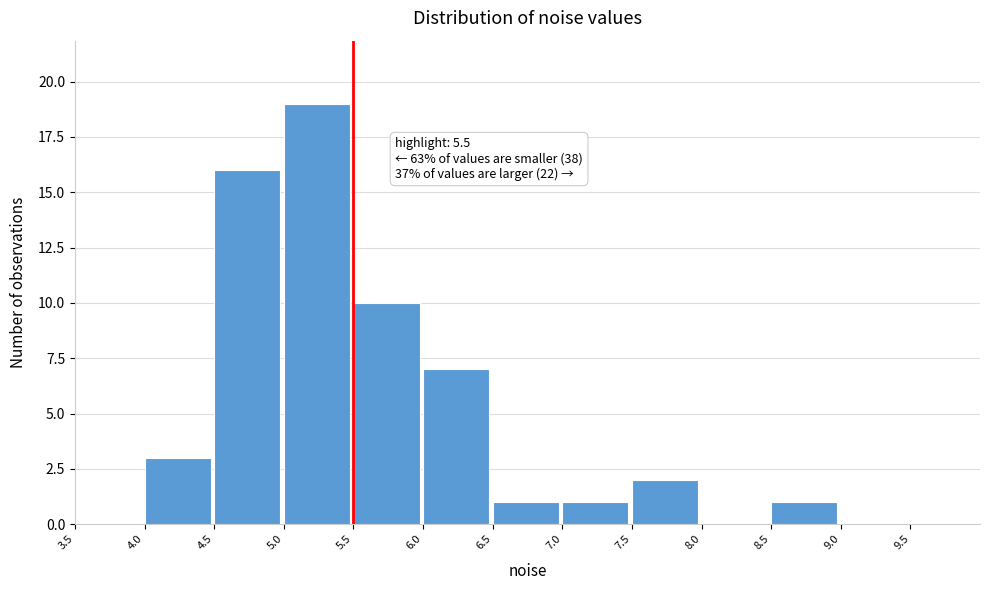

Over which range of the x-axis is the bar tallest?

5.0 to 5.5